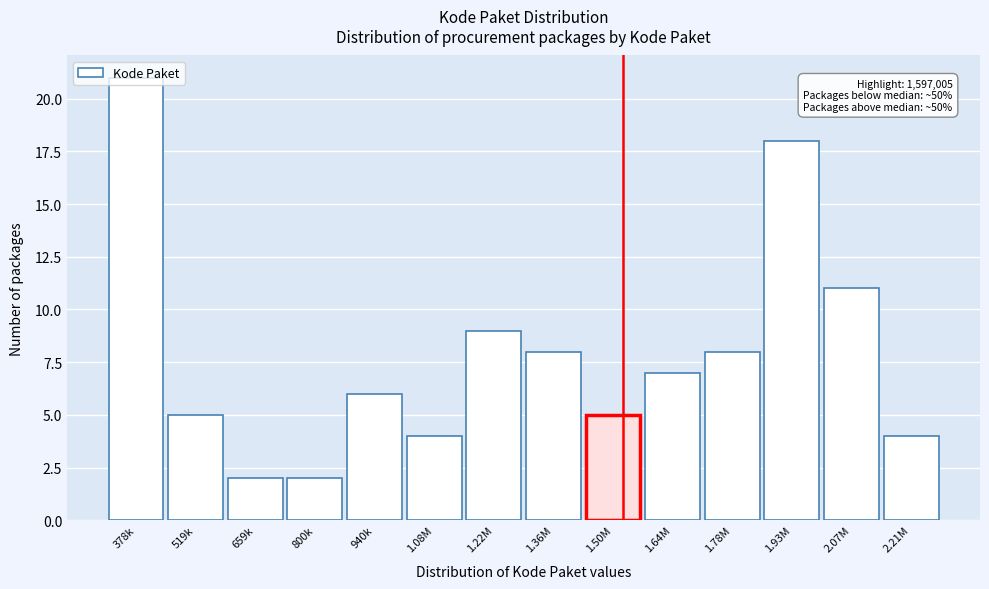

What is the average value?

8